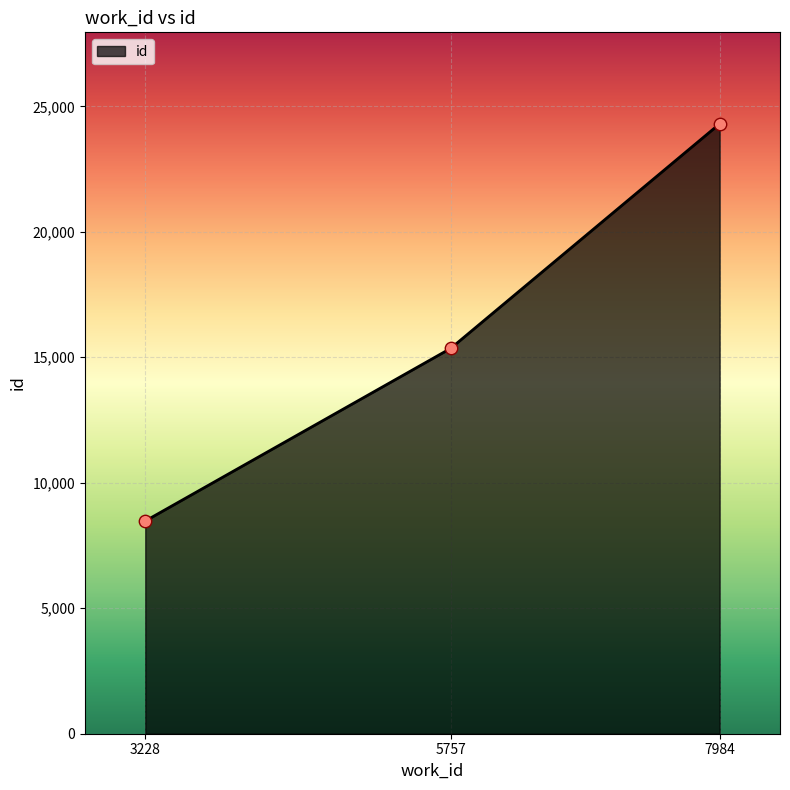

Between 3228 and 7984, which is larger?

7984